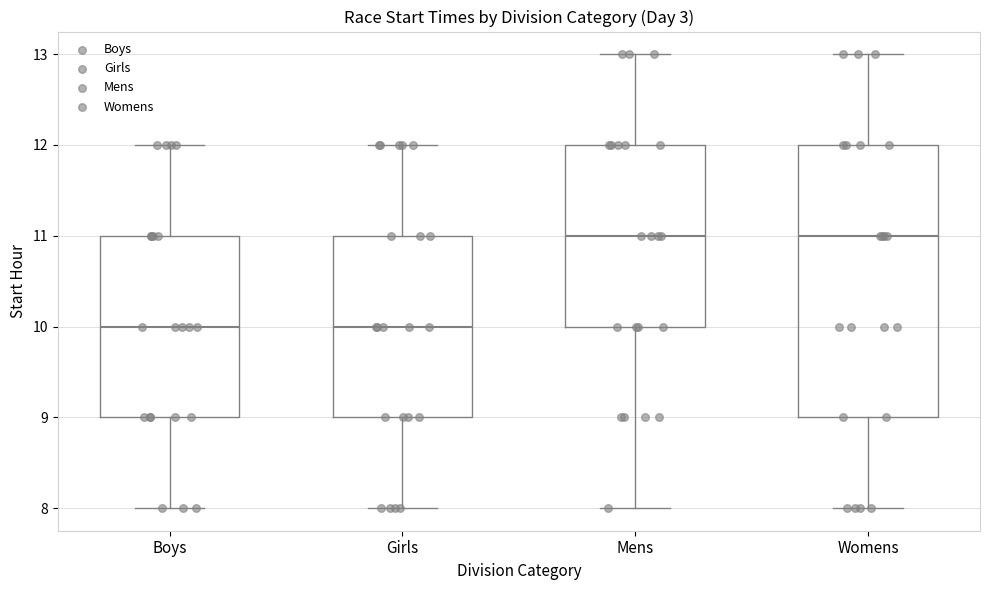

Which box is the tallest, from its lower edge to its upper edge?

Womens